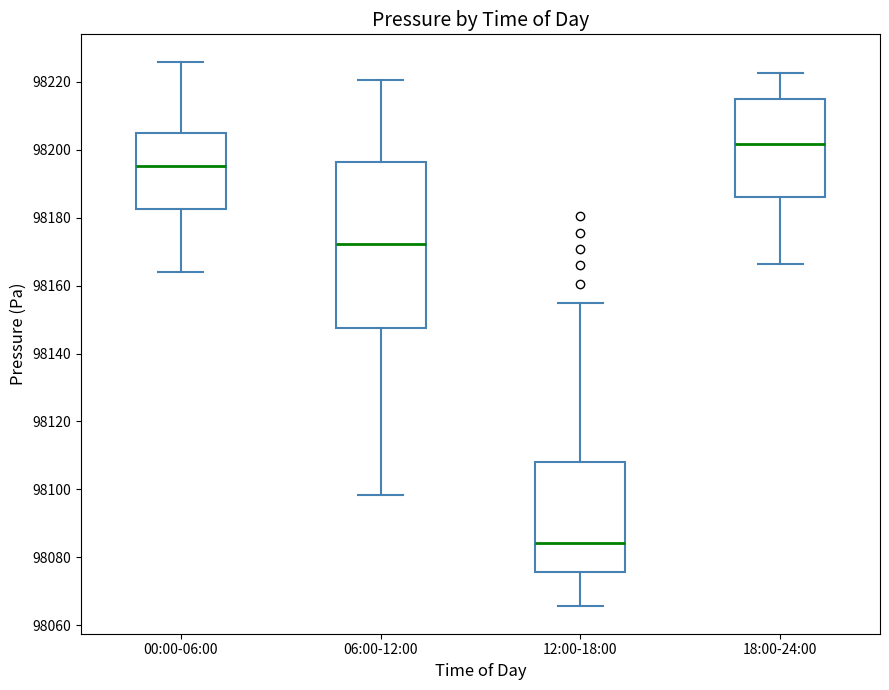

Reading left to right, read every box against the y-axis: the position of its median line, the range the box covers, and the ends of its whiskers. The values are not printed on the chart, so give them approximately, as read against the axis.

00:00-06:00: median 98196, box 98182 to 98204, whiskers 98164 to 98226
06:00-12:00: median 98172, box 98148 to 98196, whiskers 98098 to 98220
12:00-18:00: median 98084, box 98076 to 98108, whiskers 98066 to 98156
18:00-24:00: median 98202, box 98186 to 98216, whiskers 98166 to 98222